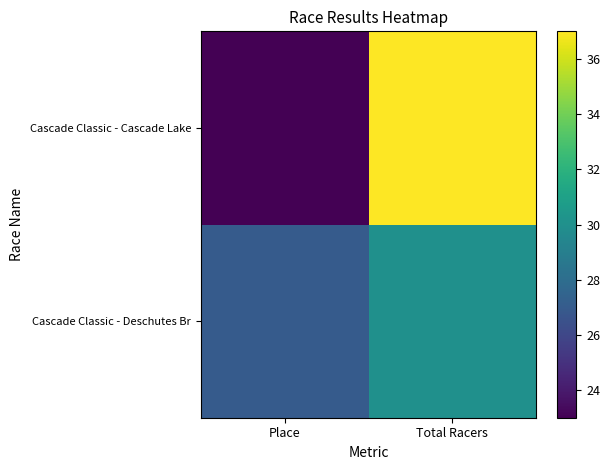

Which series has the largest range (max minus min)?

Cascade Classic - Cascade Lake